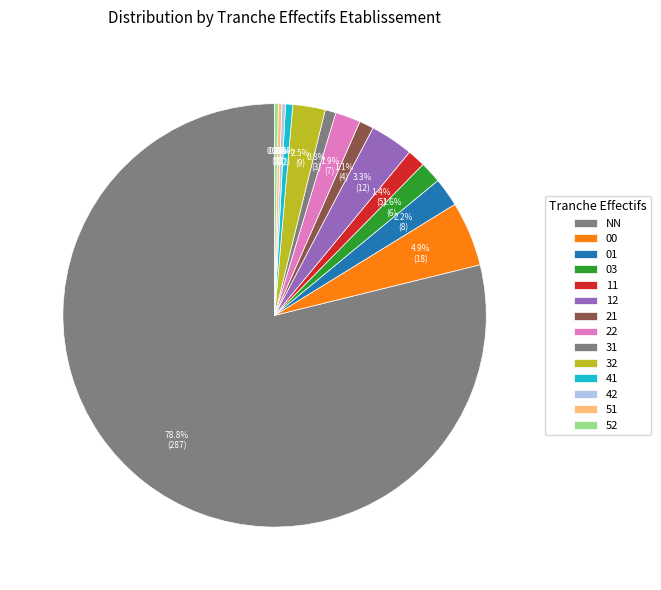

What is the change in value from 31 to 42?

-2